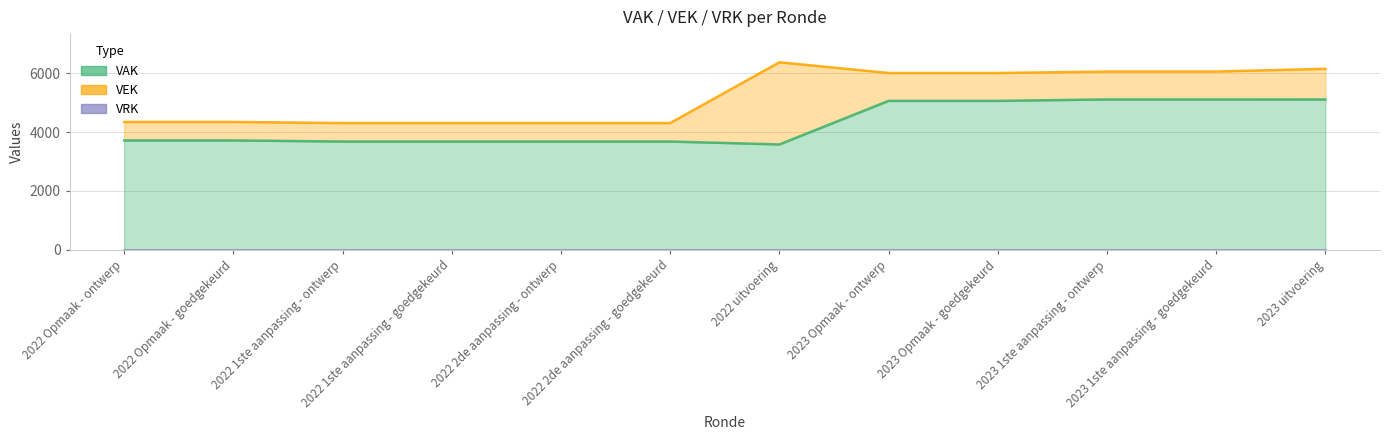

At which category does the chart reach its minimum across all series?

2022 uitvoering